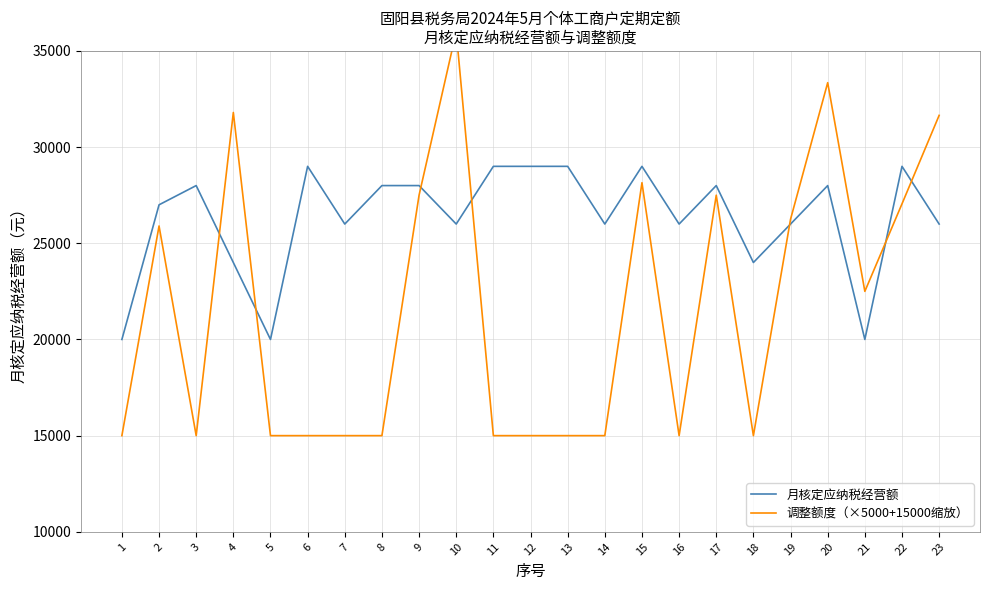

Which label corresponds to the smallest value in the chart?

1